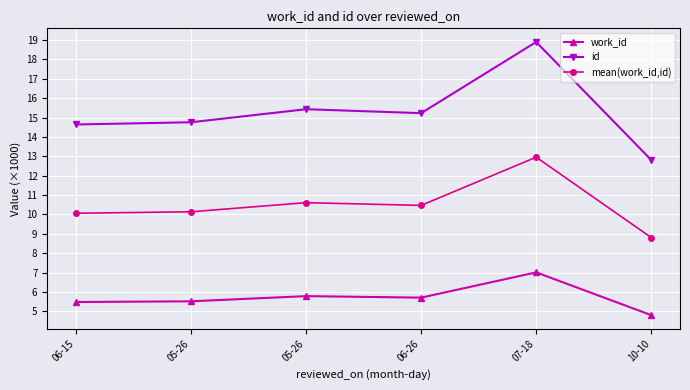

What are all the series names shown in the legend?

work_id, id, mean(work_id,id)